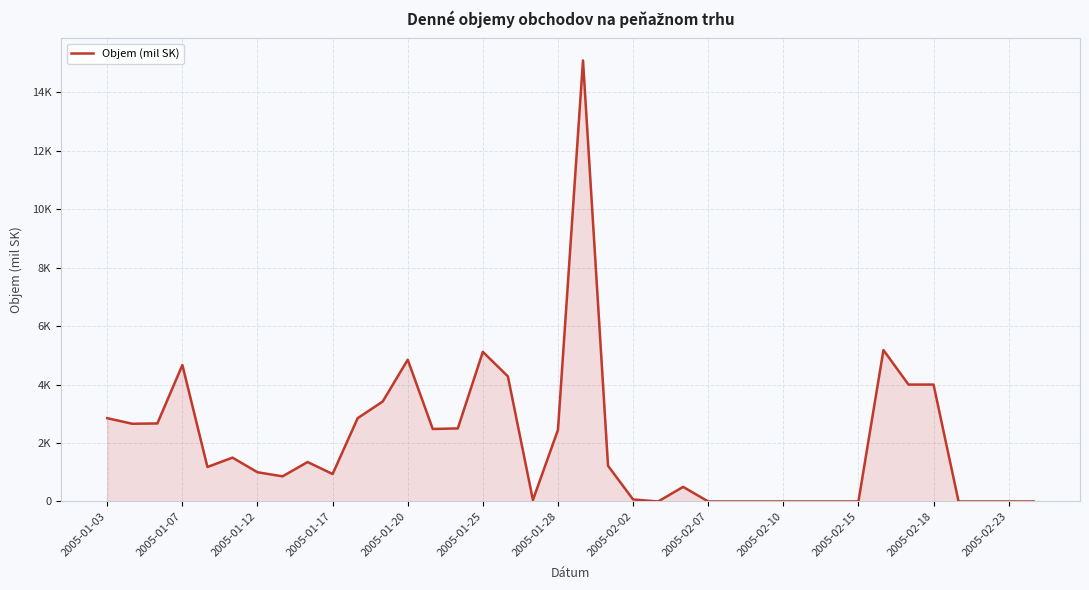

How many lines are shown in the chart?

1